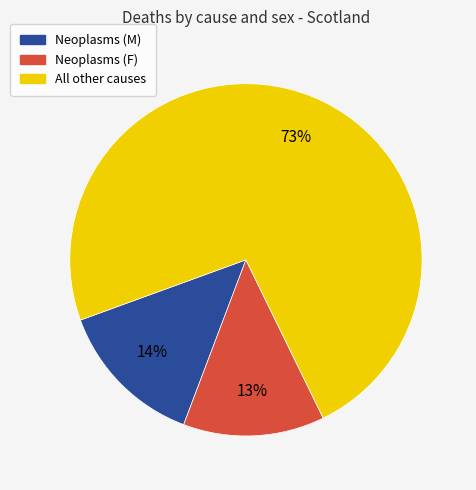

Is there a majority slice in this chart?

Yes